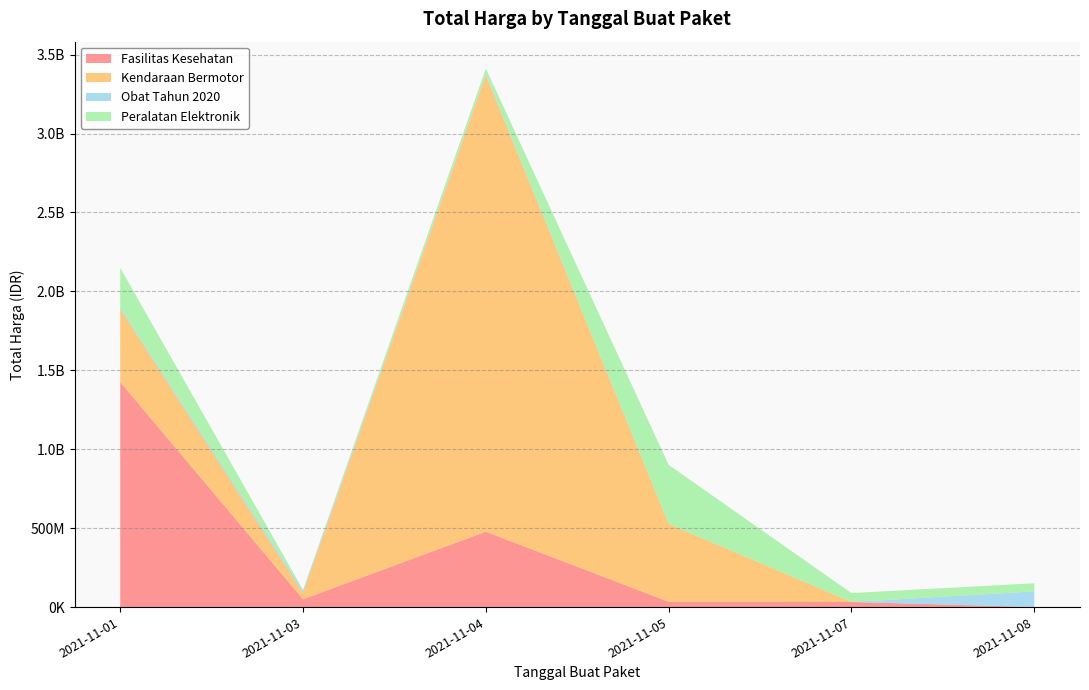

Reading right to left, extract all data points from this chart.

Fasilitas Kesehatan: 577875	32441200	34000000	477600000	49730040	1425867900
Kendaraan Bermotor: 0	0	493000000	2892122000	39440000	464002100
Obat Tahun 2020: 98772570	78000	333600	7401240	15513960	9180000
Peralatan Elektronik: 51601000	56152800	373404000	34292000	4350000	250350000